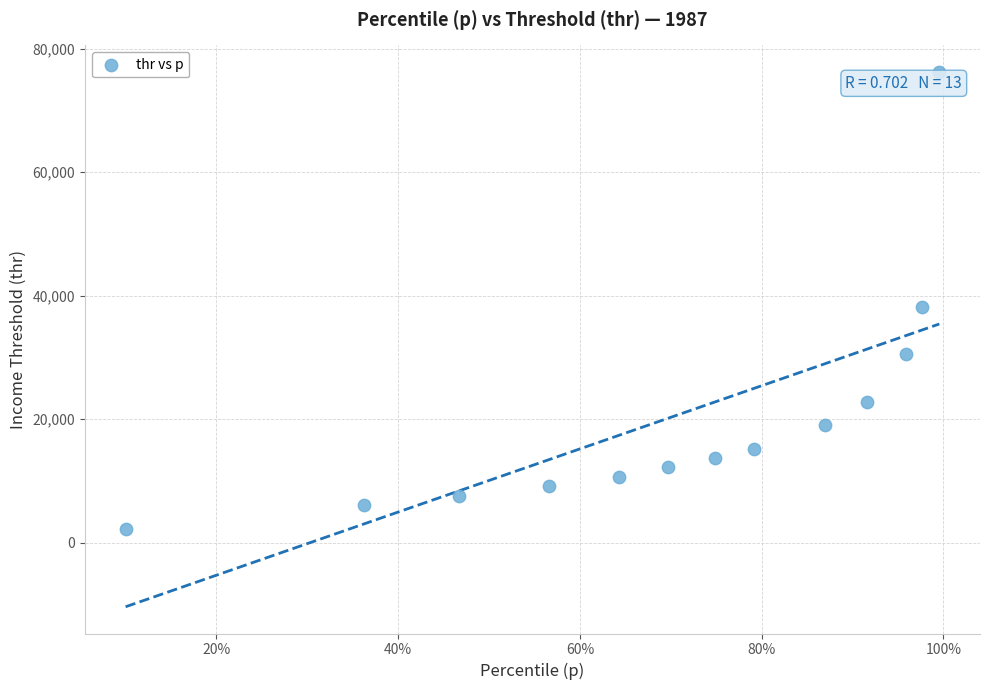

What is the range of Y values (max minus min)?

74020.8